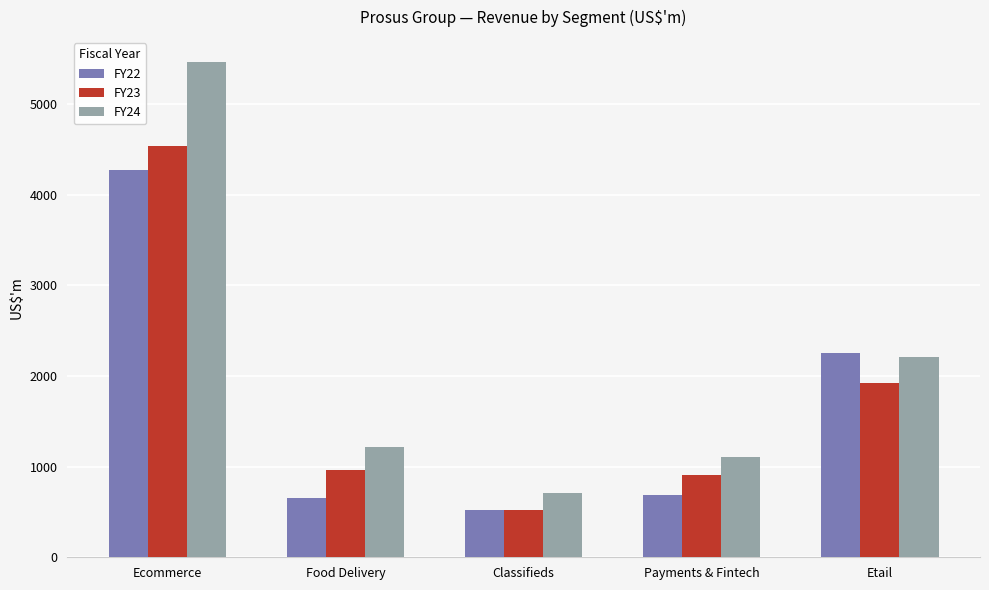

The value of FY22 at Ecommerce is 1938. True or false?

False